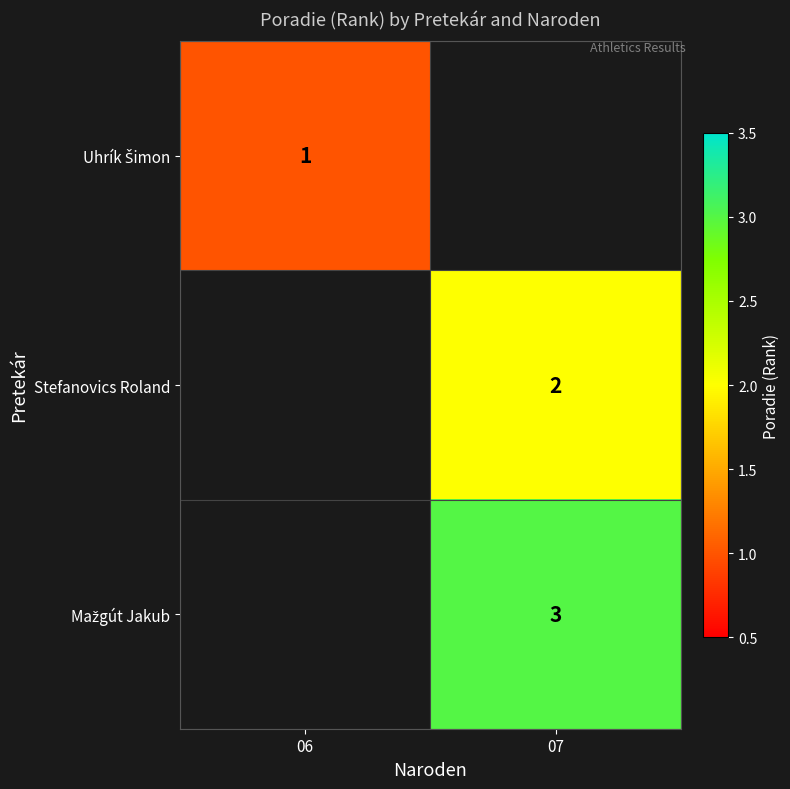

True or false: Stefanovics Roland has a value of 2 at 07.

True